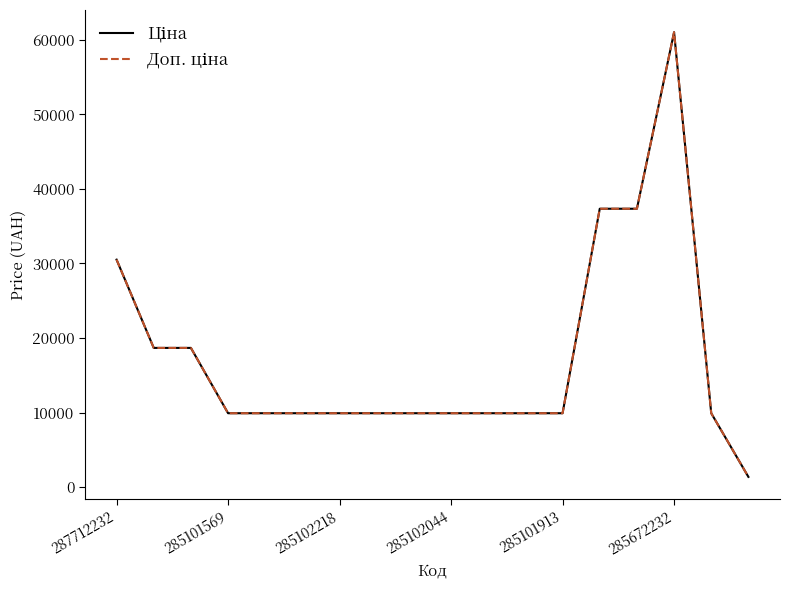

What is the value of the Ціна point at the 12th from the left?

9908.5